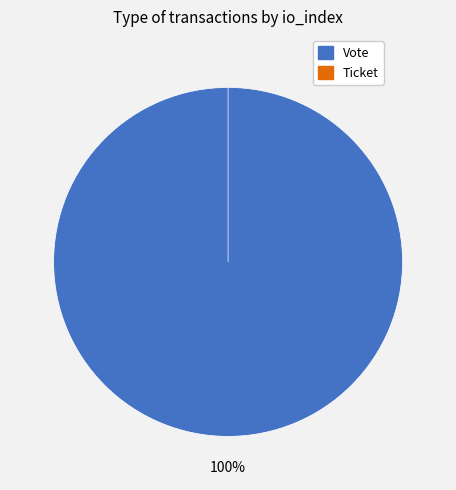

What is the largest slice in the pie chart?

Vote